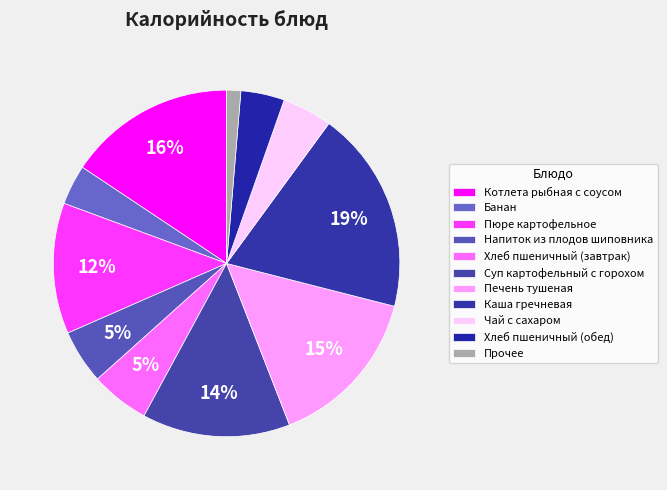

How many segments does this pie chart have?

11